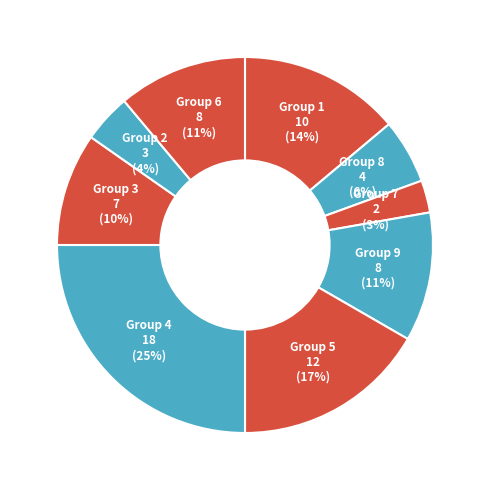

How many slices are in this pie chart?

9